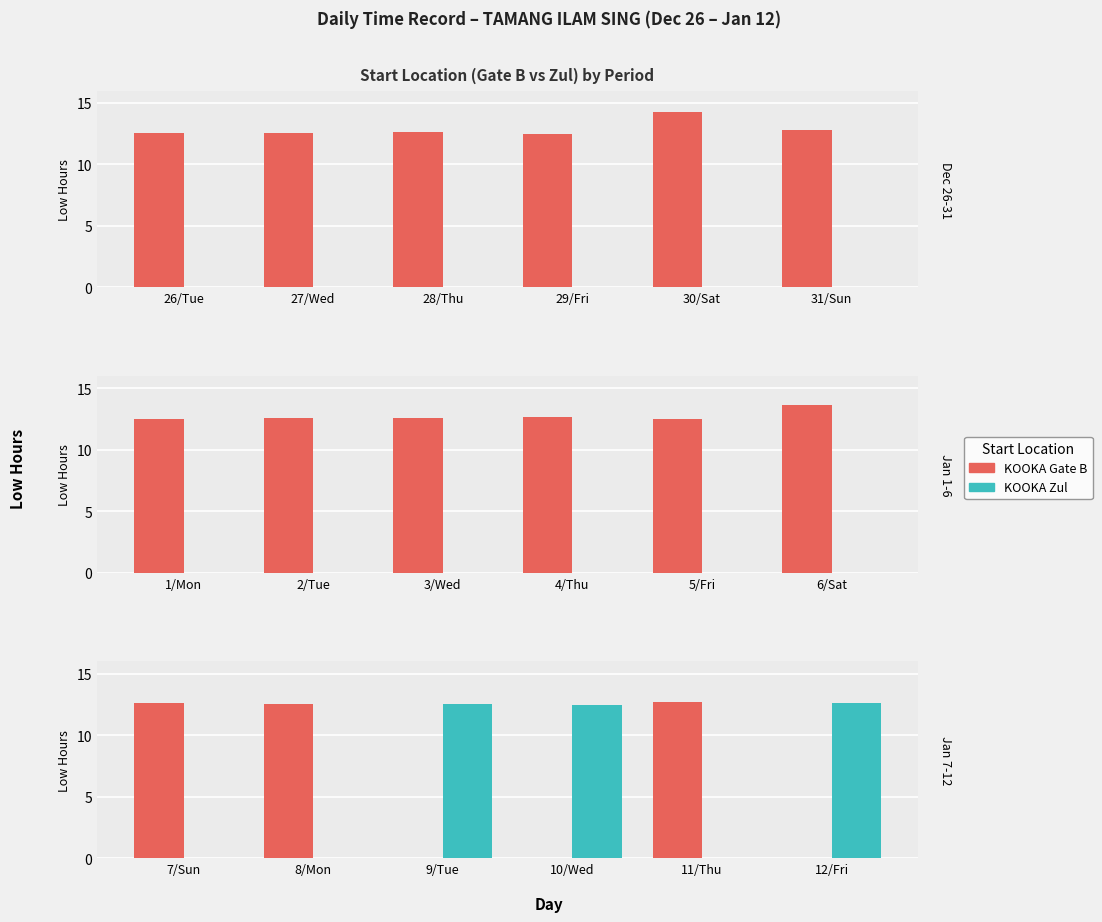

What position from the right is 10/Wed?

3